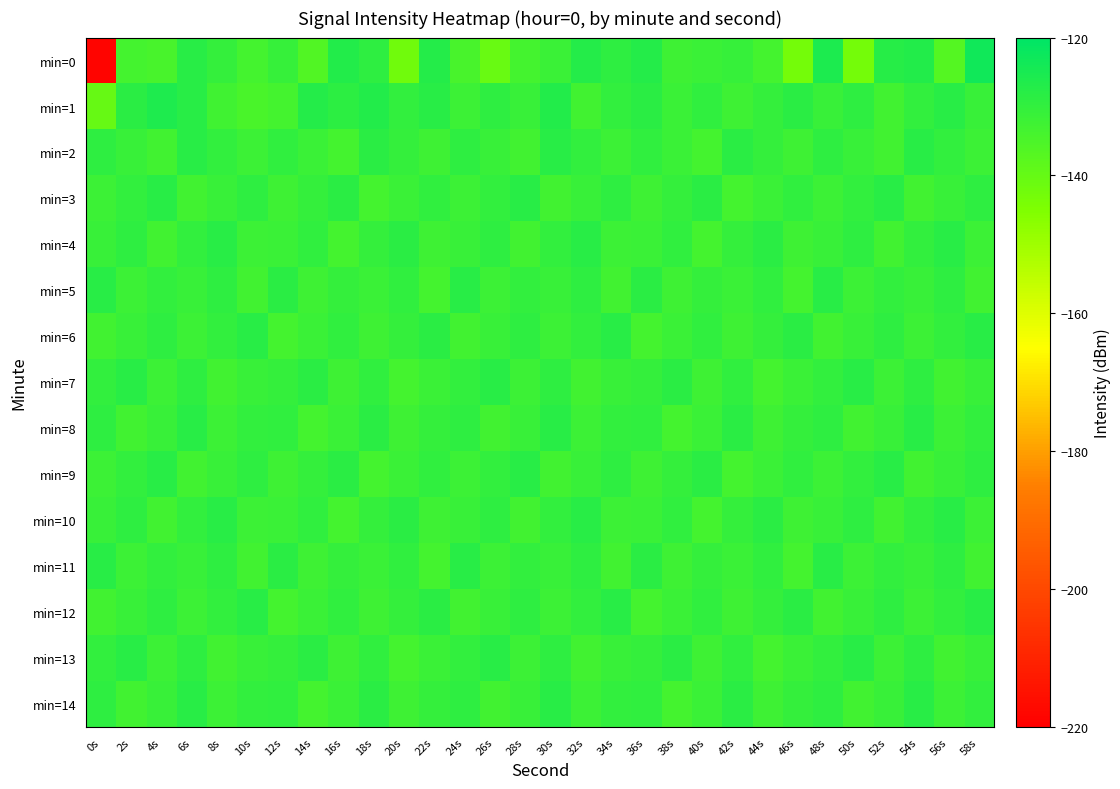

What is the smallest value displayed?

-218.6